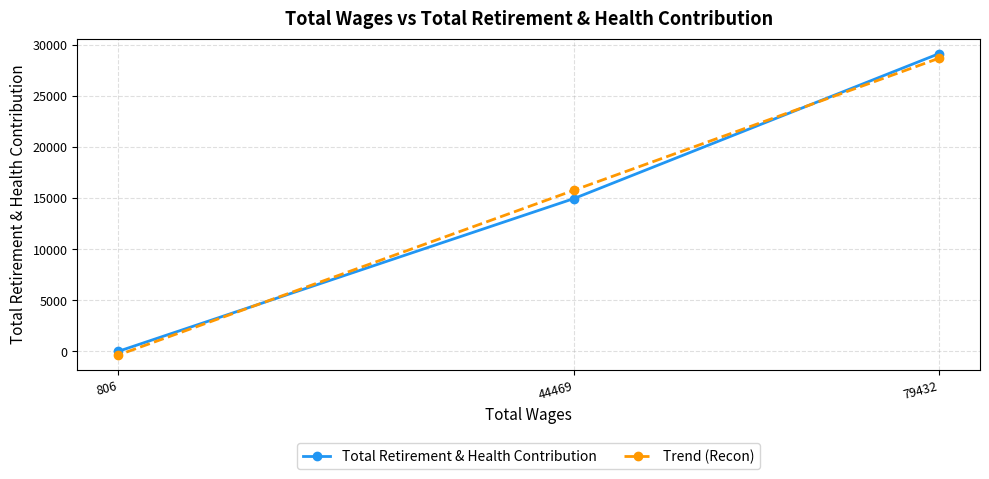

Which series changed the most between 79432 and 806?

Total Retirement & Health Contribution